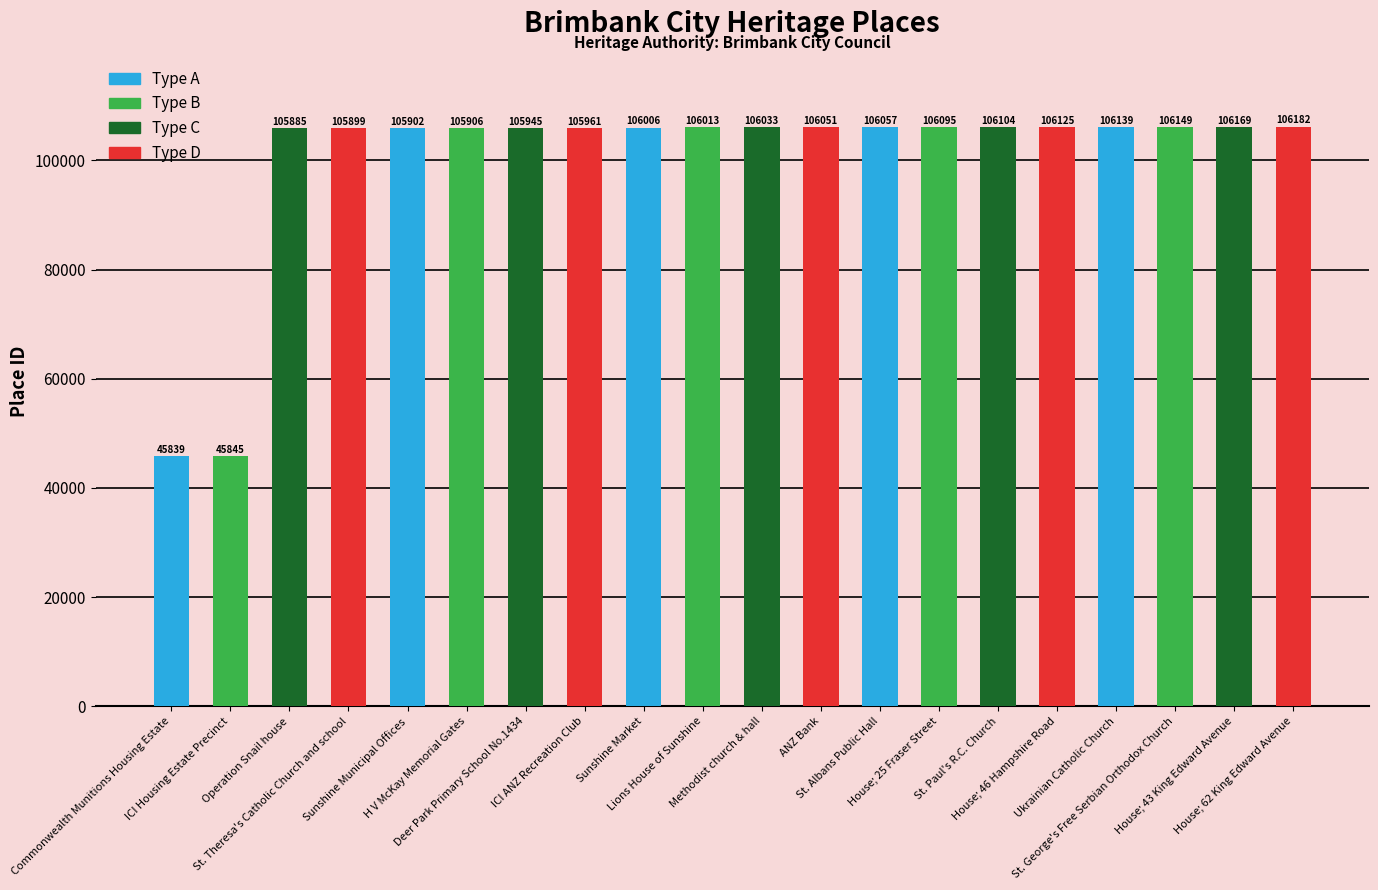

Does the chart contain any negative values?

No